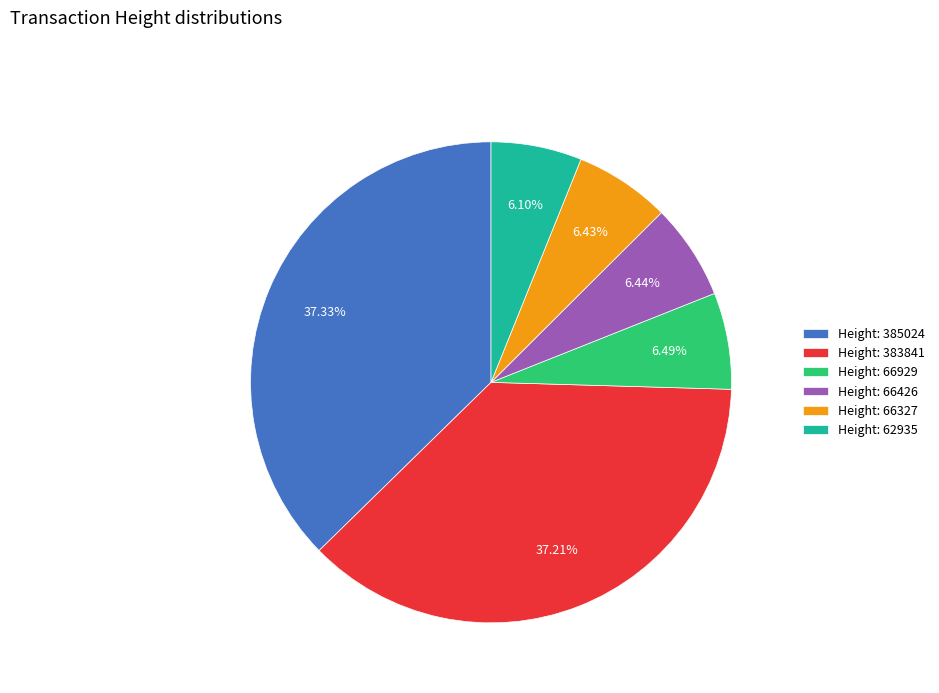

Do Height: 62935 and Height: 385024 together represent more than half of the pie?

No